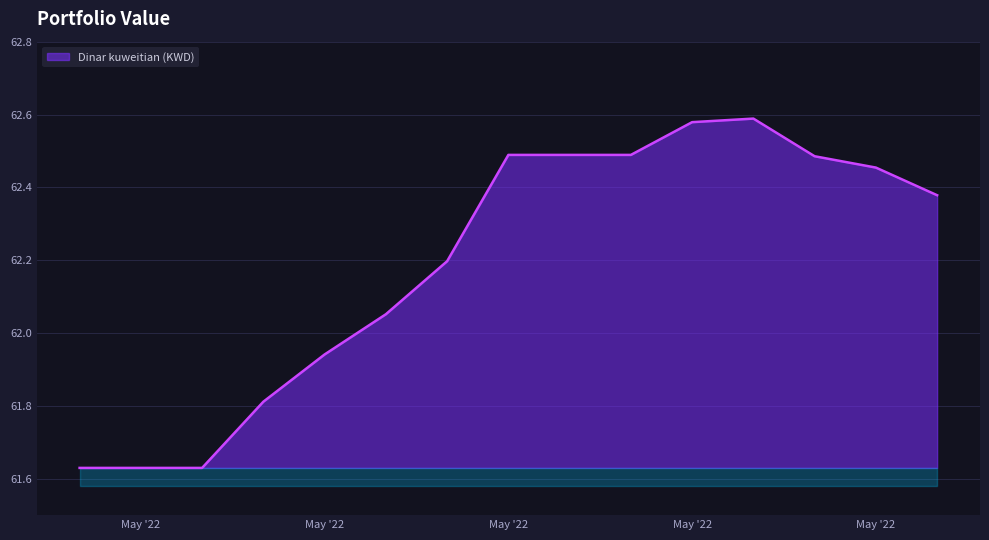

Does the chart have visible grid lines?

Yes